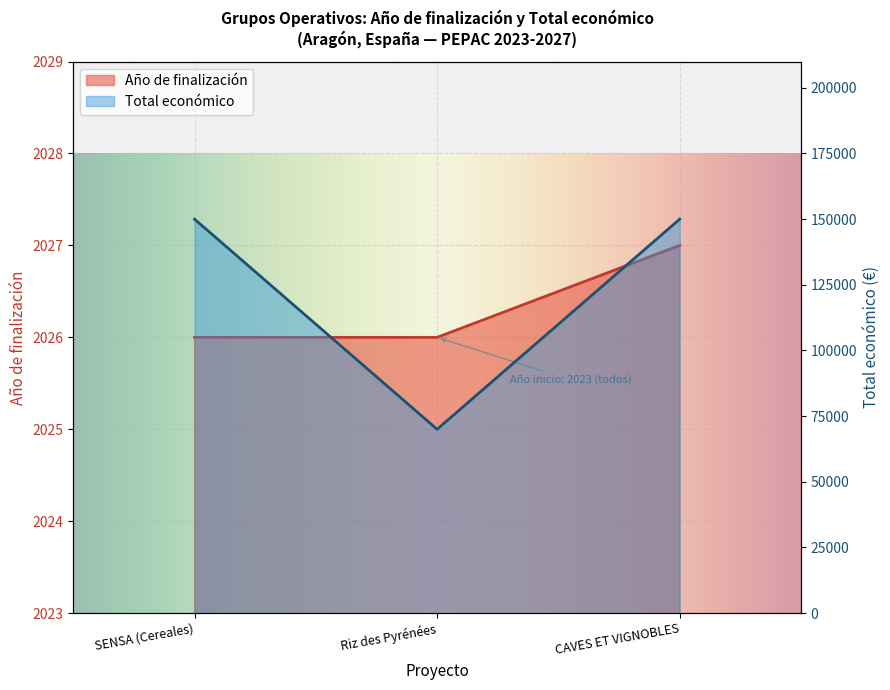

What is the minimum value for Total económico?

70000